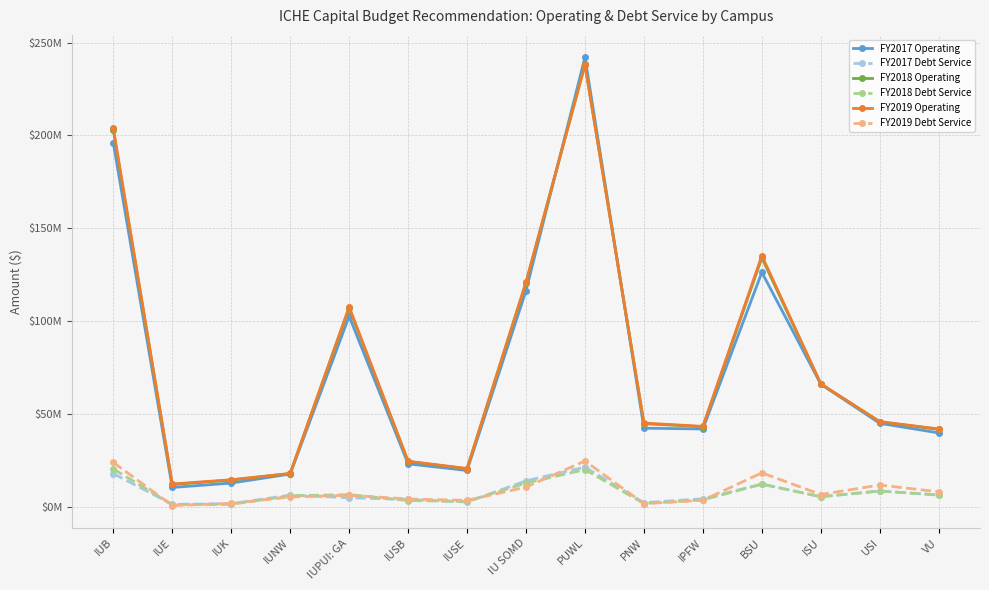

True or false: FY2017 Operating and FY2018 Operating cross at least once.

True